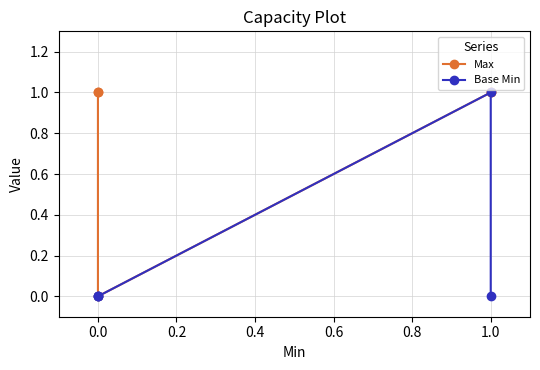

Rank the series by their maximum value, from lowest to highest.

Max, Base Min